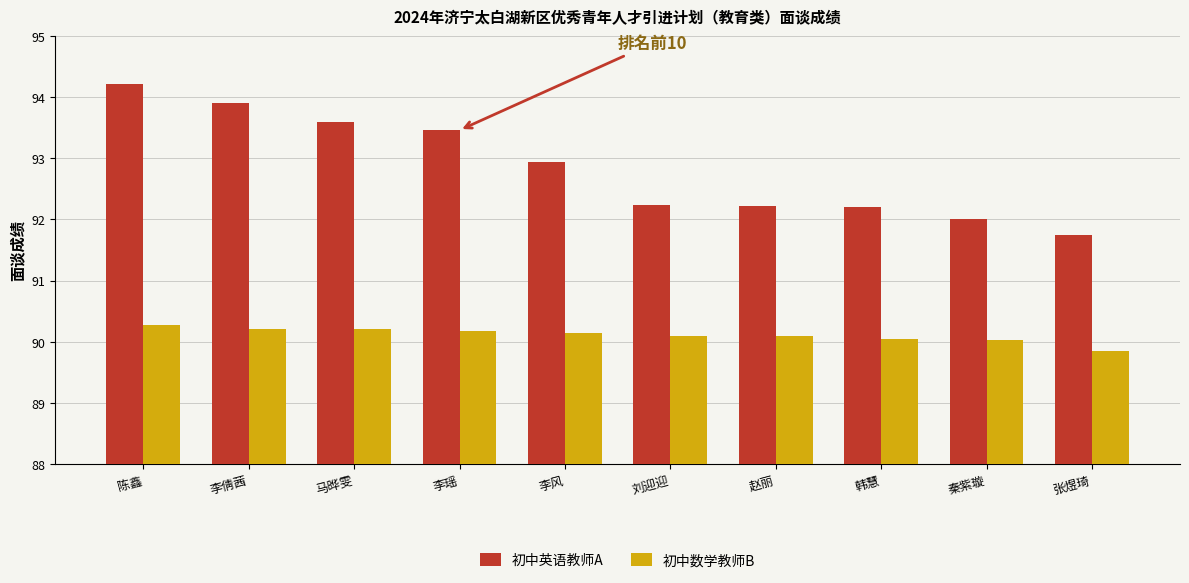

Reading left to right, what are all the values shown in this chart?

初中英语教师A: 94.2	93.9	93.6	93.5	92.9	92.2	92.2	92.2	92.0	91.7
初中数学教师B: 90.3	90.2	90.2	90.2	90.1	90.1	90.1	90.0	90.0	89.8